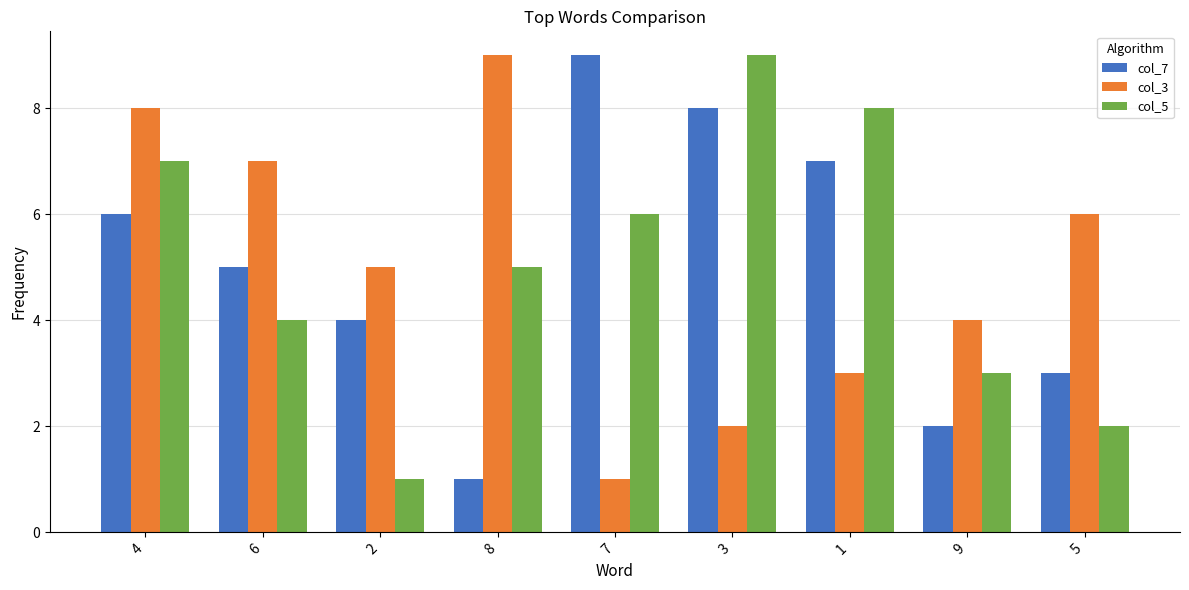

Is the value of col_3 at 9 greater than the value of col_7 at 9?

Yes